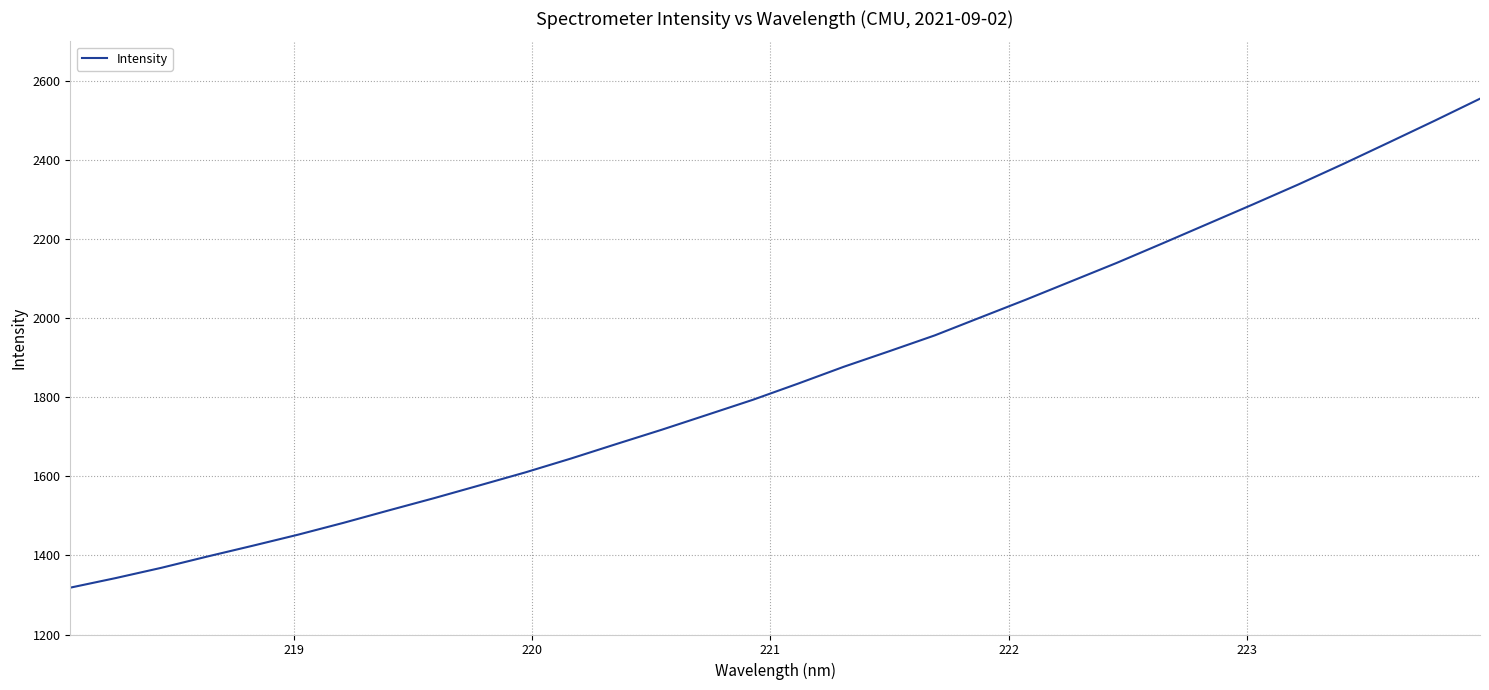

What is the maximum value shown in the chart?

2555.0